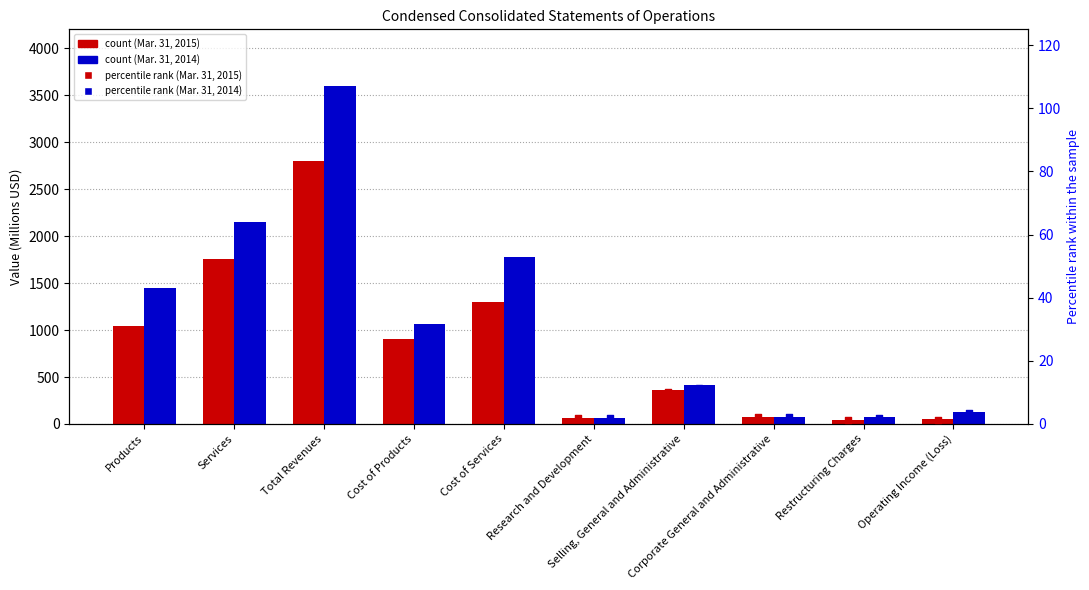

Which series reaches the minimum Y coordinate?

Mar. 31, 2015 percentile rank